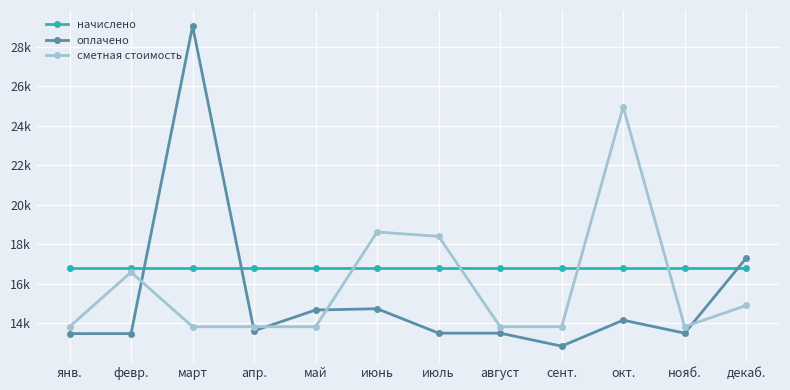

What are all the series names shown in the legend?

начислено, оплачено, сметная стоимость